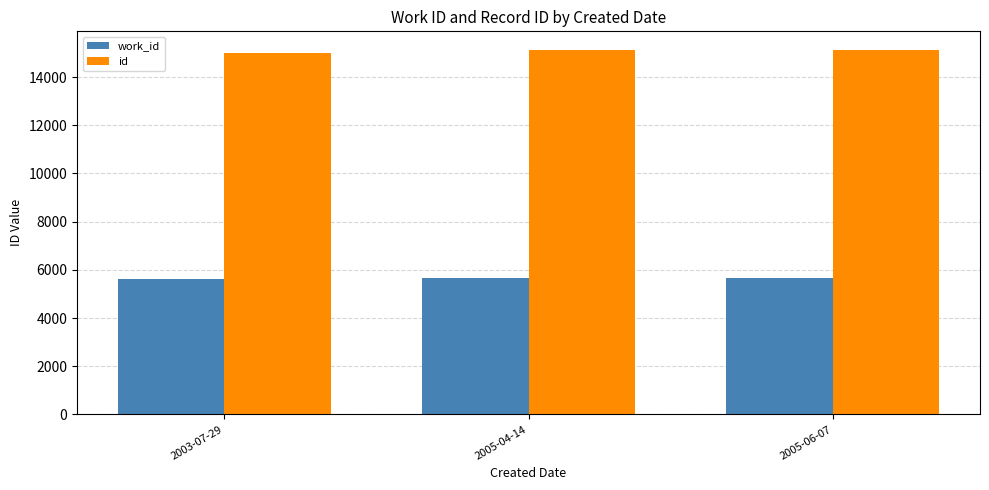

What is the difference between the highest and lowest values at 2005-06-07?

9468